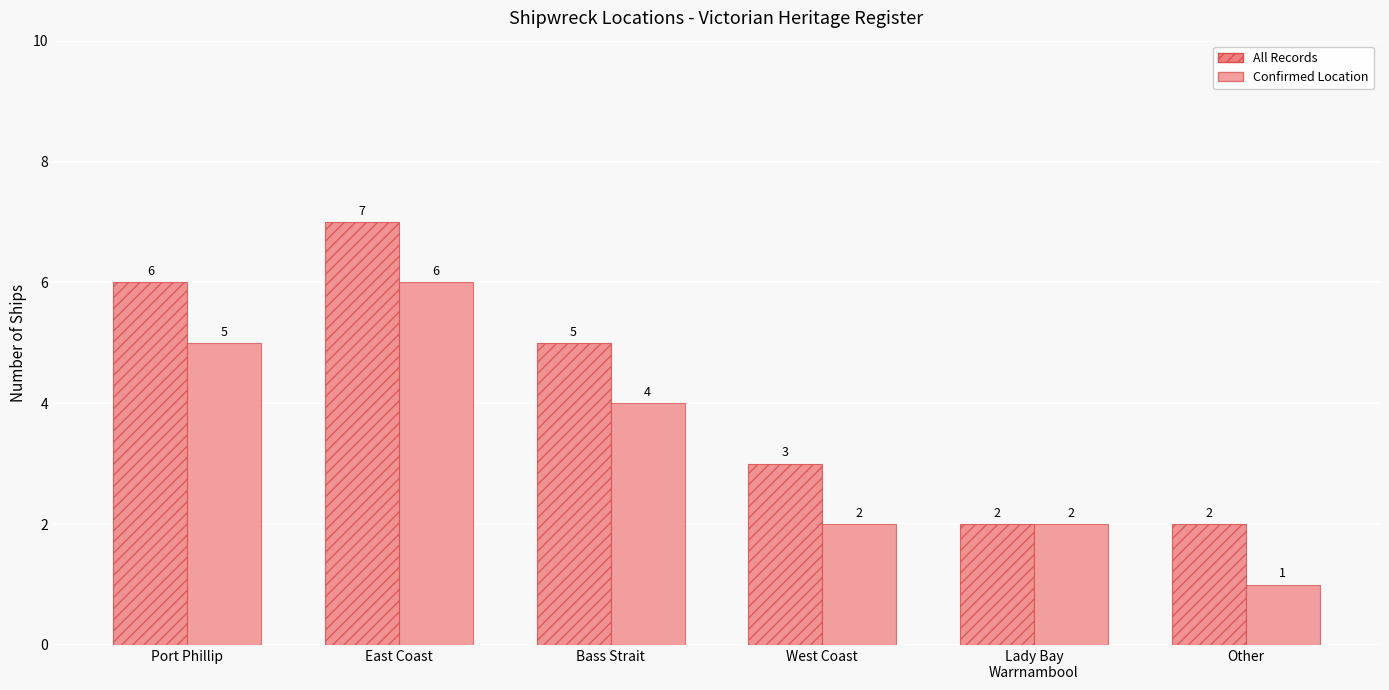

Reading right to left, what are all the values shown in this chart?

Location Count (hatched): Other=2	Lady Bay
Warrnambool=2	West Coast=3	Bass Strait=5	East Coast=7	Port Phillip=6
Location Count (solid): Other=1	Lady Bay
Warrnambool=2	West Coast=2	Bass Strait=4	East Coast=6	Port Phillip=5